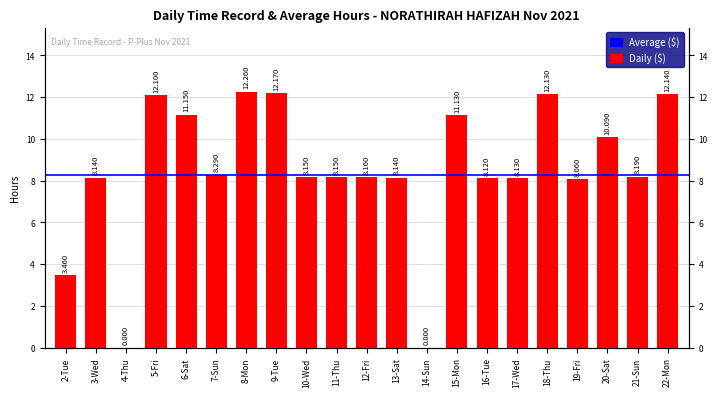

What is the greatest value displayed?

12.3